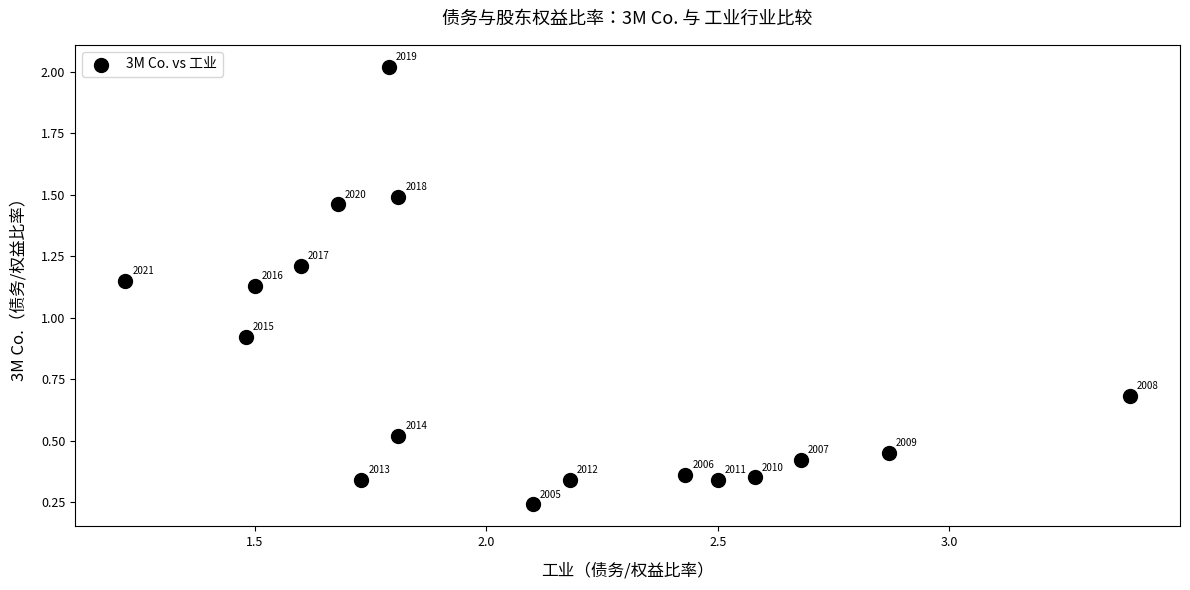

What is the range of Y values (max minus min)?

1.8